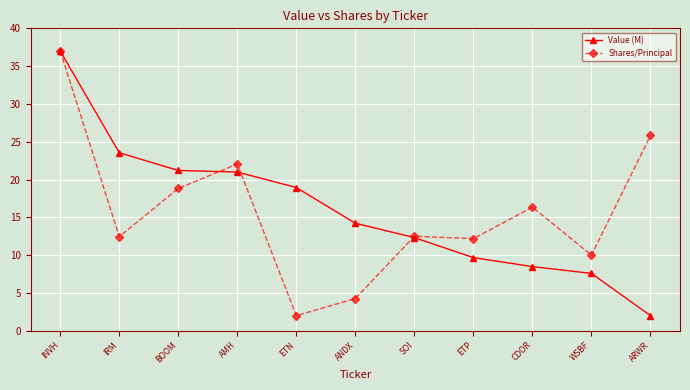

True or false: Value (M) has more than 1 points higher than both neighbors.

False